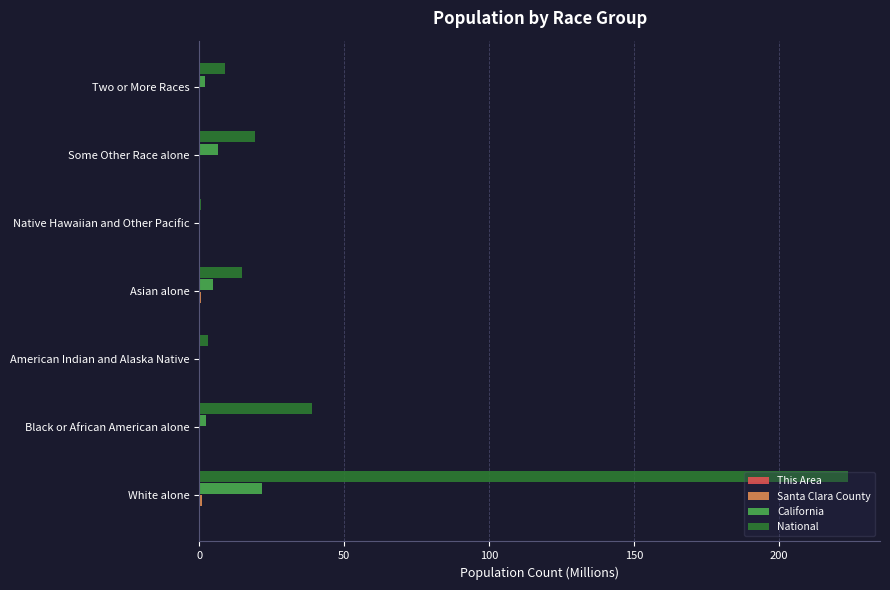

Between White alone and Asian alone, which series saw the biggest shift?

National